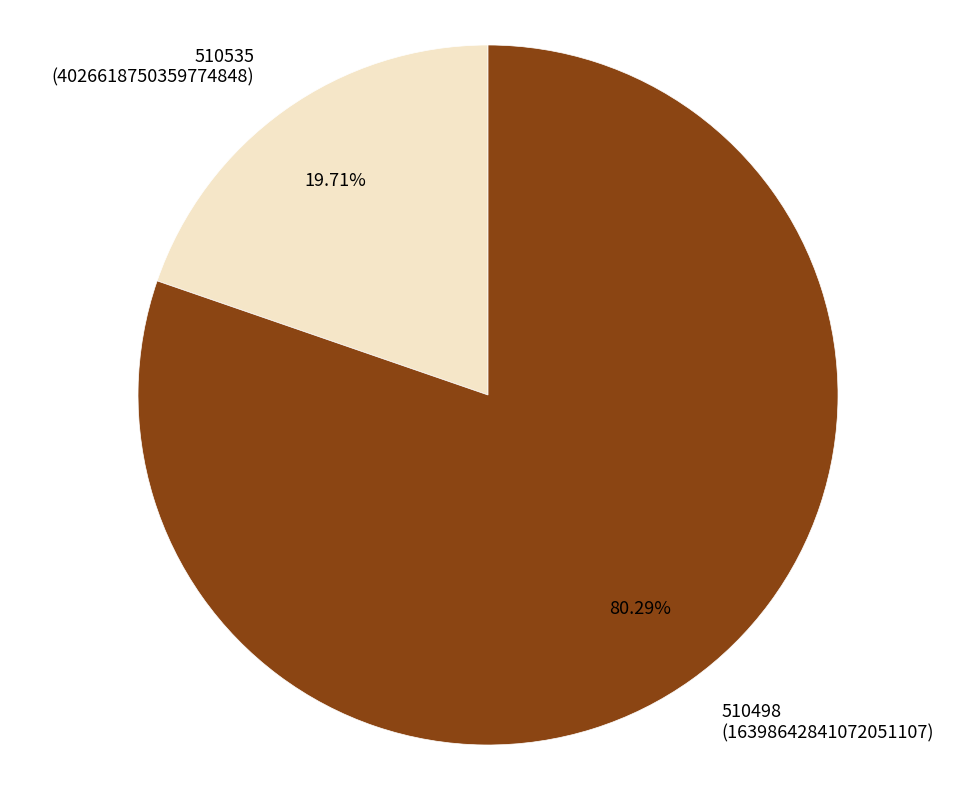

Which has a higher value, 510535 or 510498?

510498